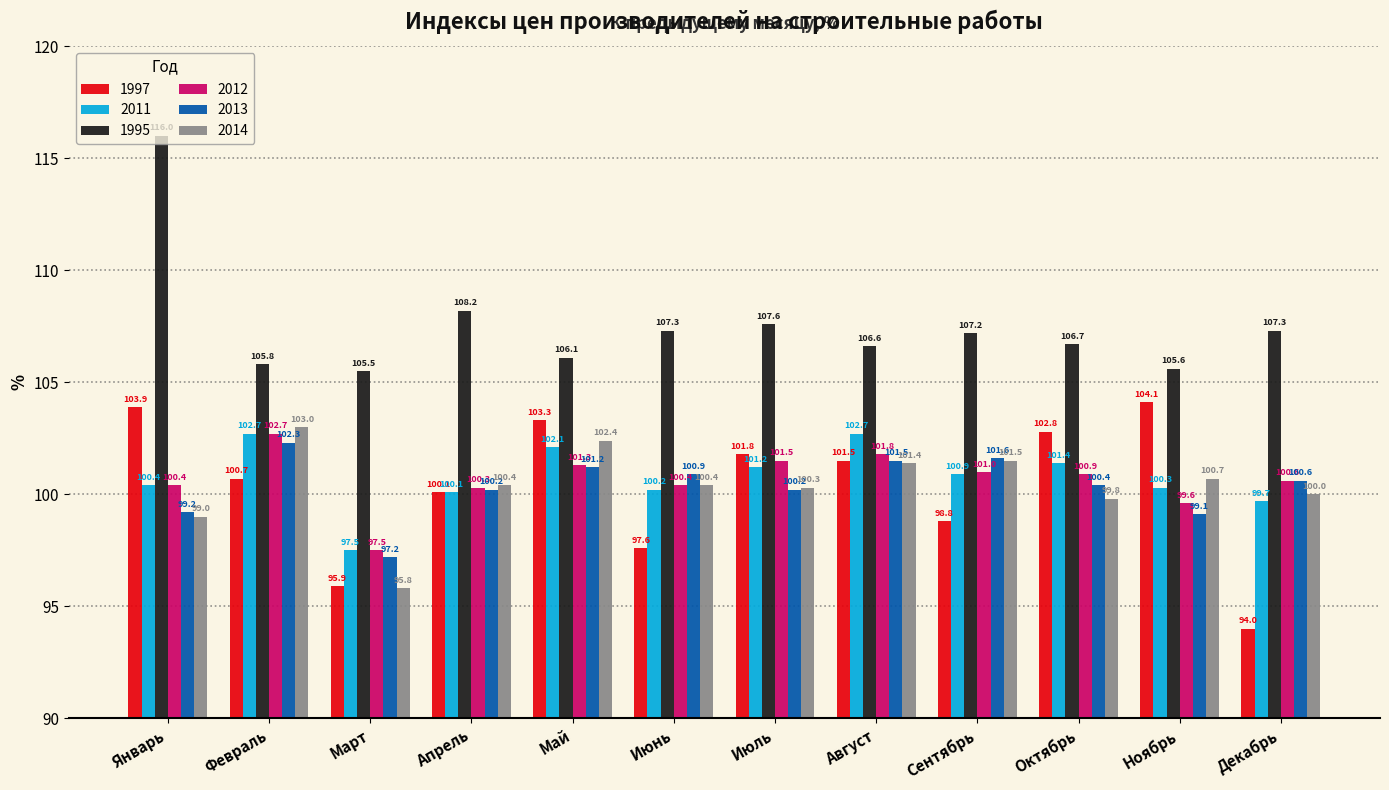

Is the value of 2012 at Ноябрь greater than the value of 2014 at Апрель?

No